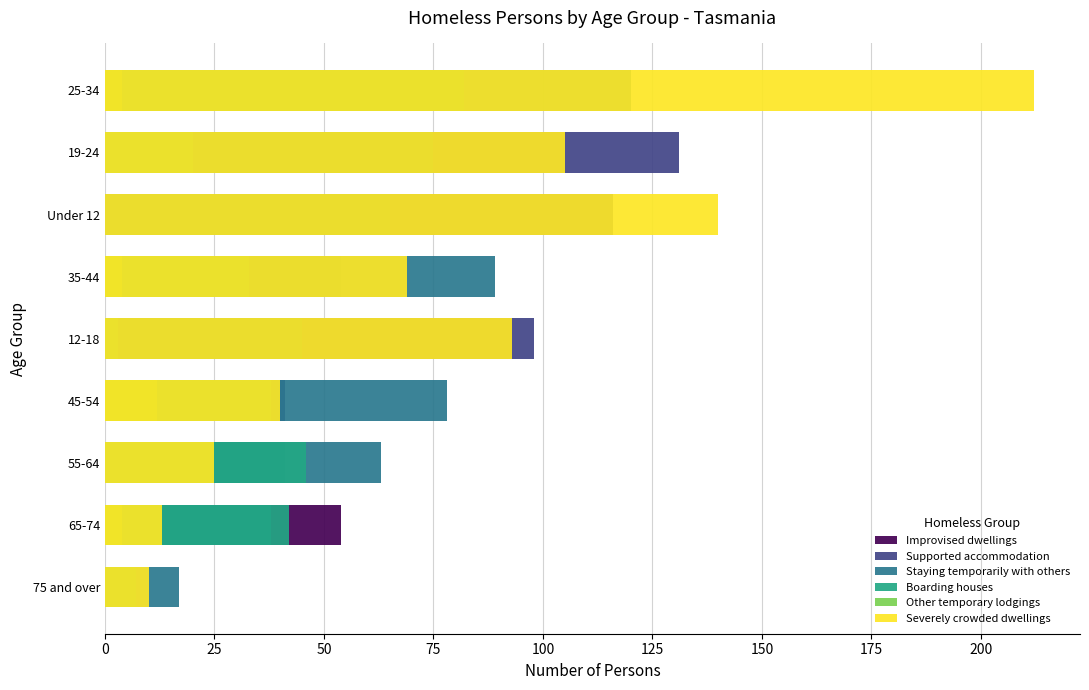

What is the sum of all Boarding houses values?

271